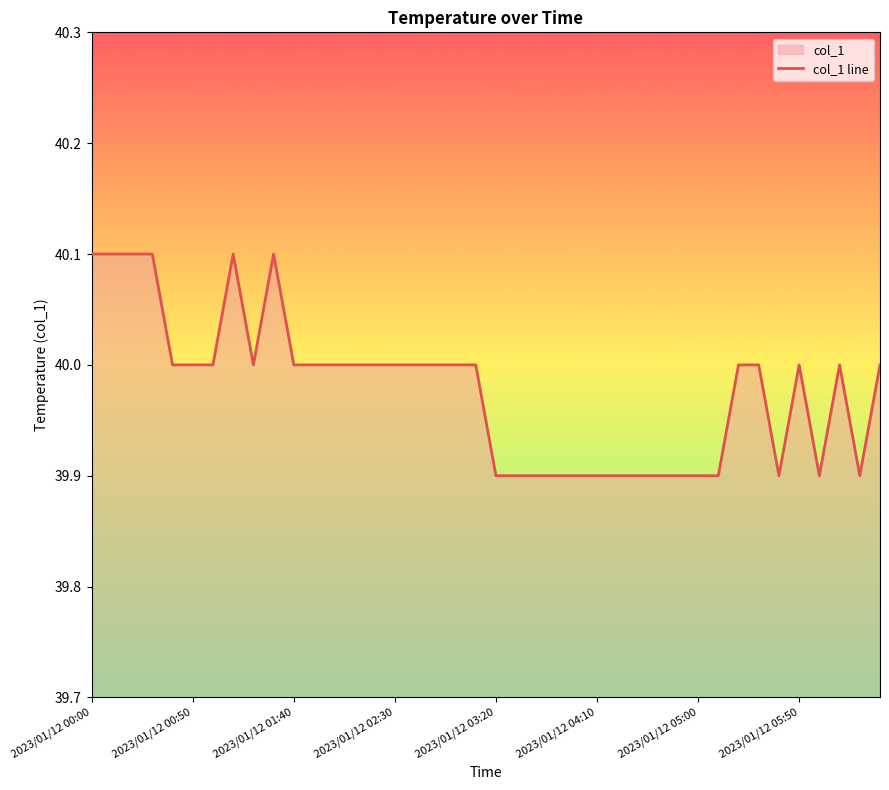

How many lines are shown in the chart?

1